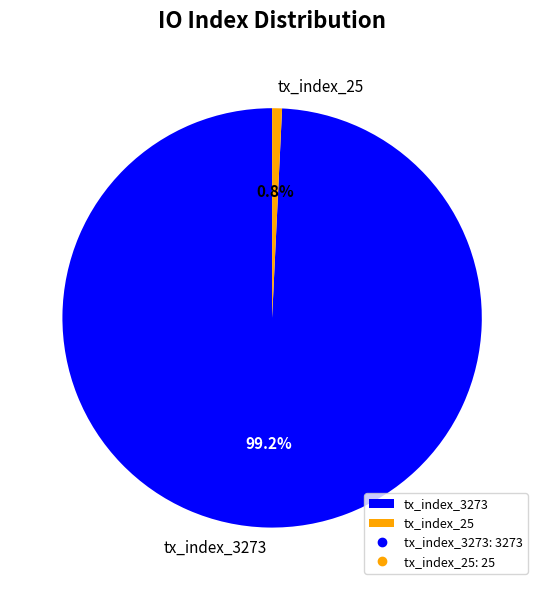

Rank the categories by value from lowest to highest.

tx_index_25, tx_index_3273